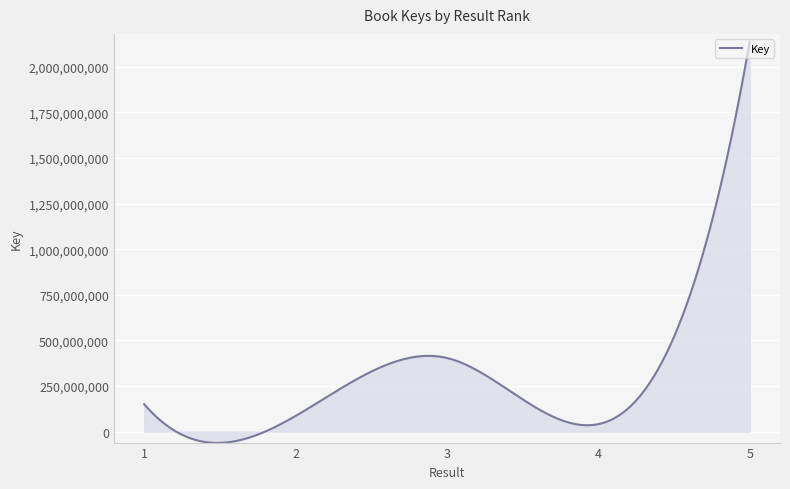

Does the chart display data point markers on the line(s)?

No